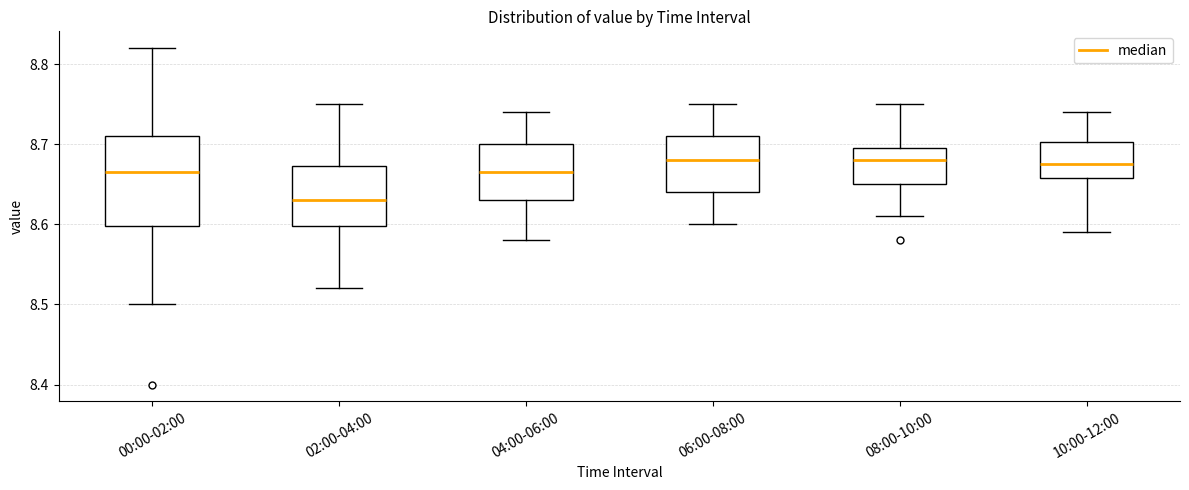

Where does the upper whisker of the box for 04:00-06:00 end on the y-axis? The values are not printed on the chart, so give them approximately, as read against the axis.

8.74